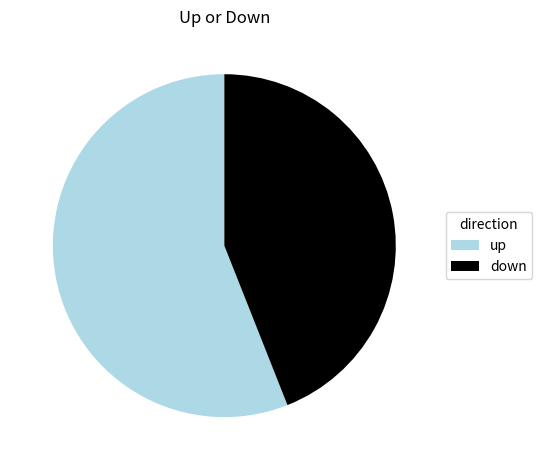

Which category accounts for the majority?

up